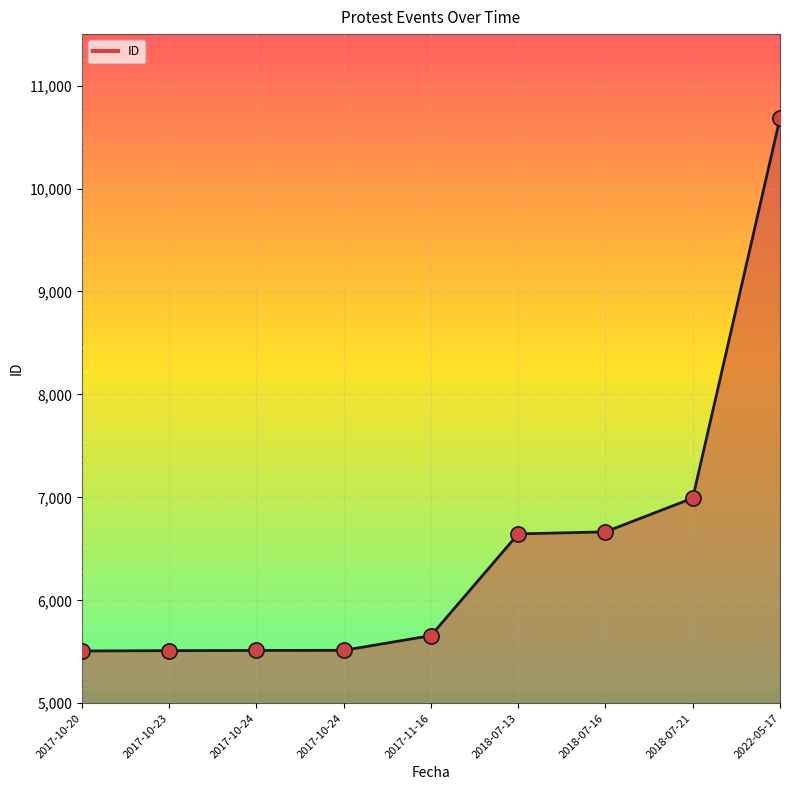

Does the chart have visible grid lines?

Yes